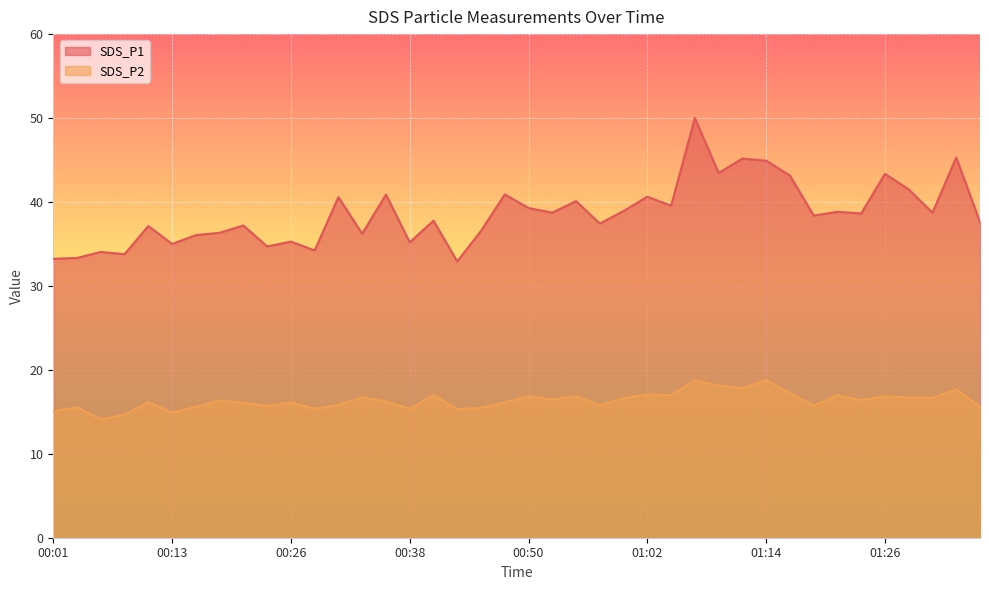

True or false: SDS_P2 and SDS_P1 intersect in this chart.

False